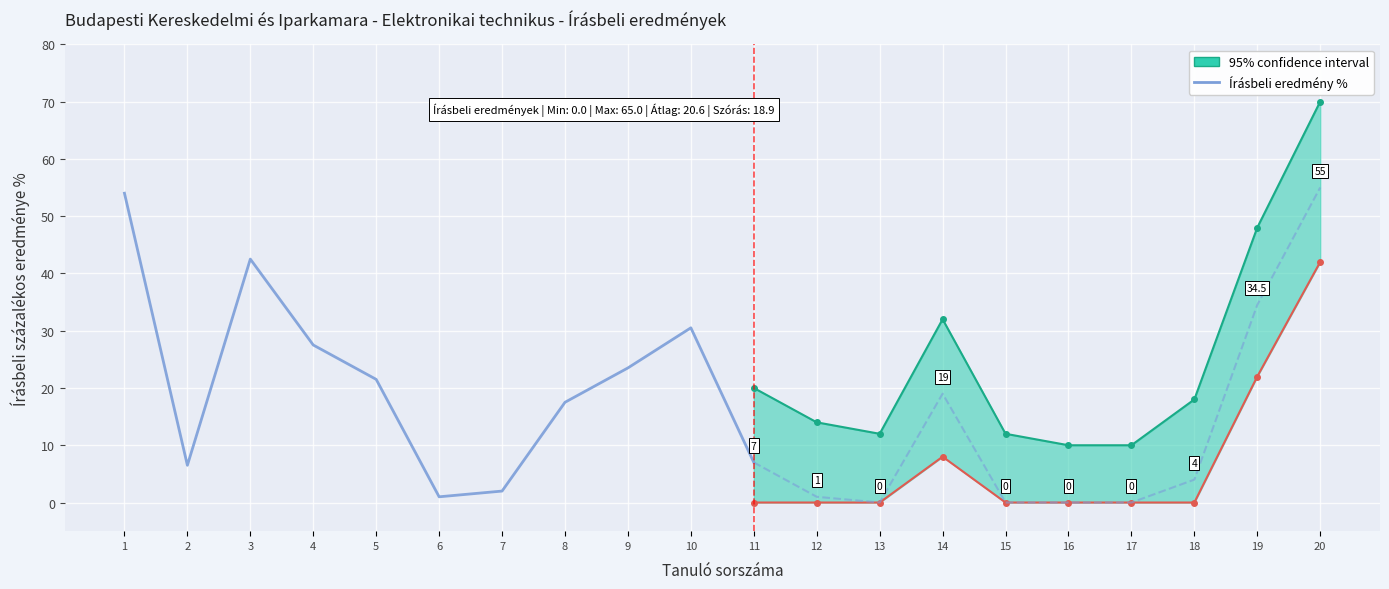

List the labels in order of value, smallest first.

6, 7, 2, 11, 8, 5, 9, 4, 10, 3, 1